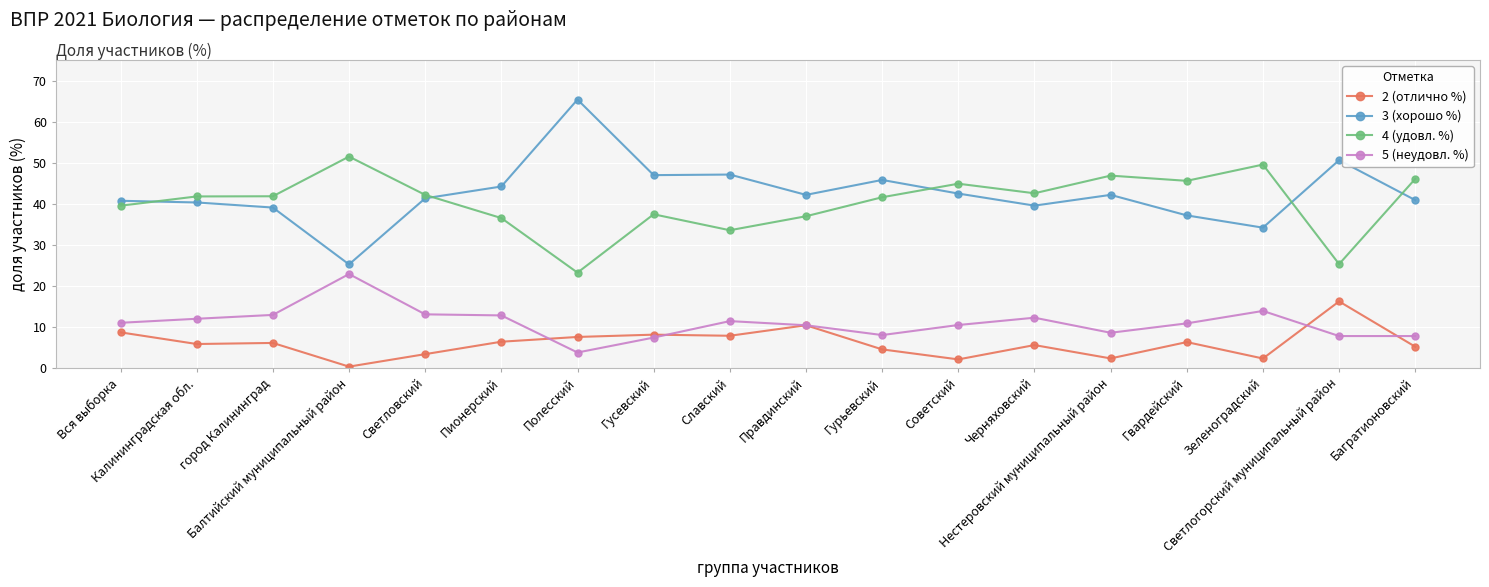

Which label corresponds to the largest value in the chart?

Полесский